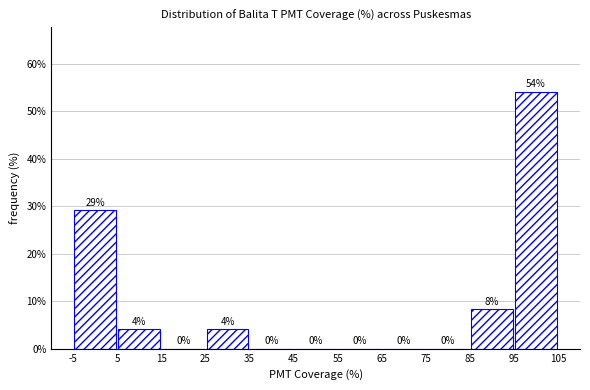

Over which range of the x-axis is the bar tallest?

95 to 105